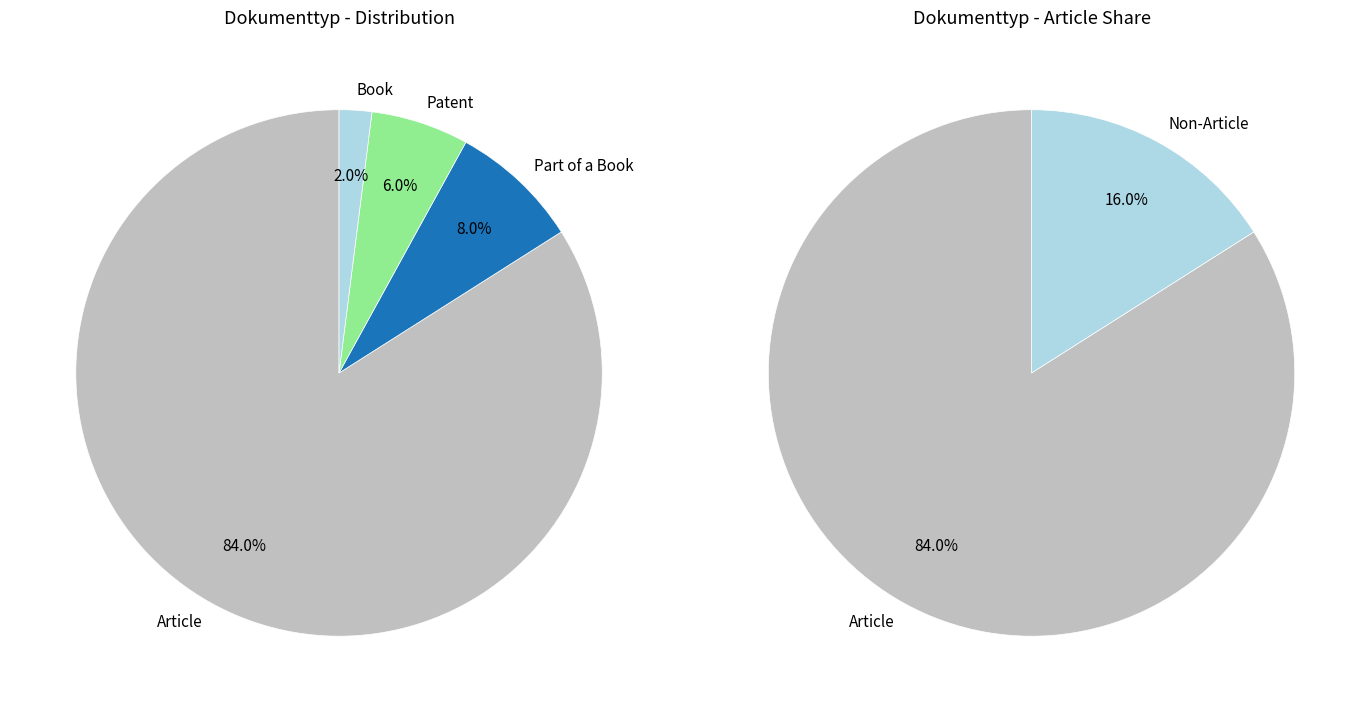

How many slices are in this pie chart?

4